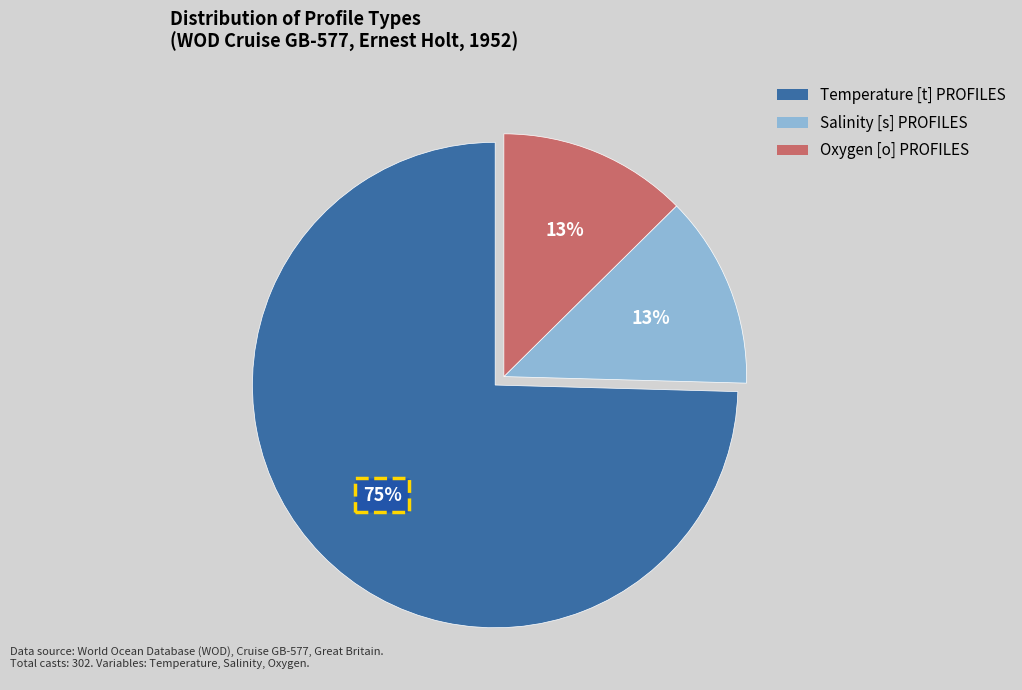

Which category has the biggest portion of the pie?

Temperature [t] PROFILES